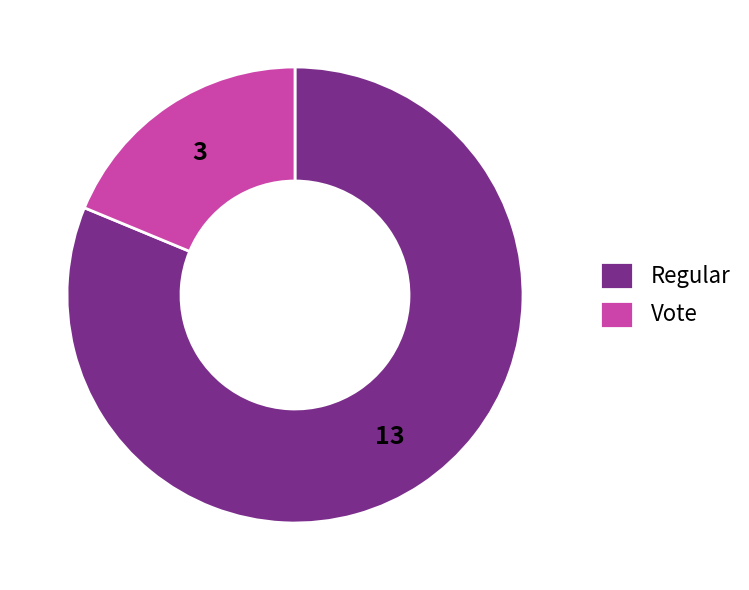

The Vote slice represents 4% of the pie. True or false?

False